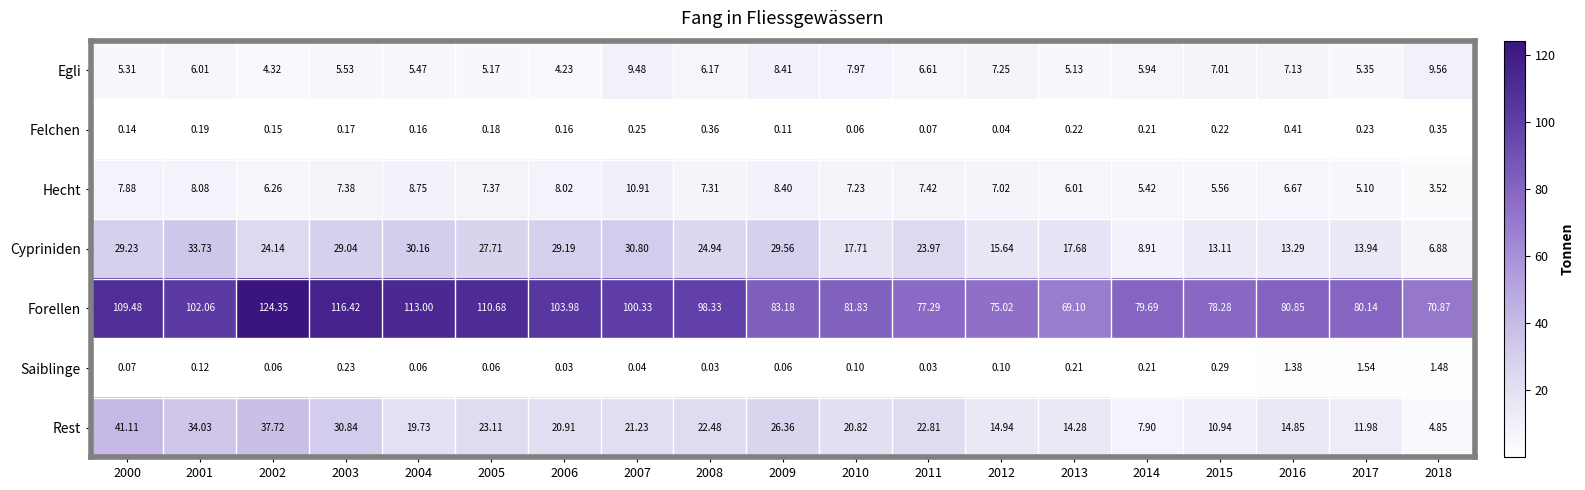

Which series has the widest spread of values?

Forellen